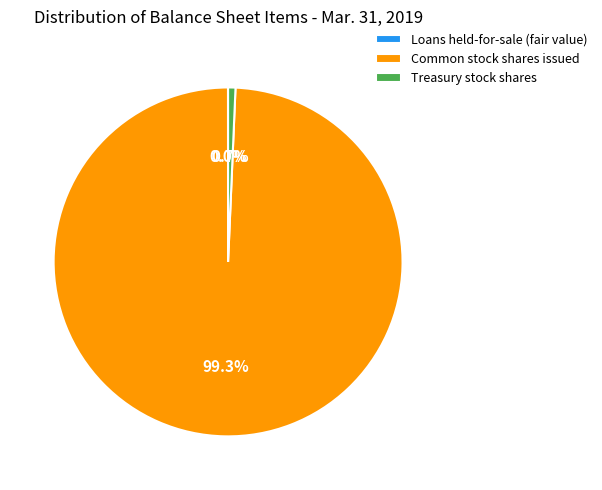

To the nearest percent, what is the average slice percentage?

33%